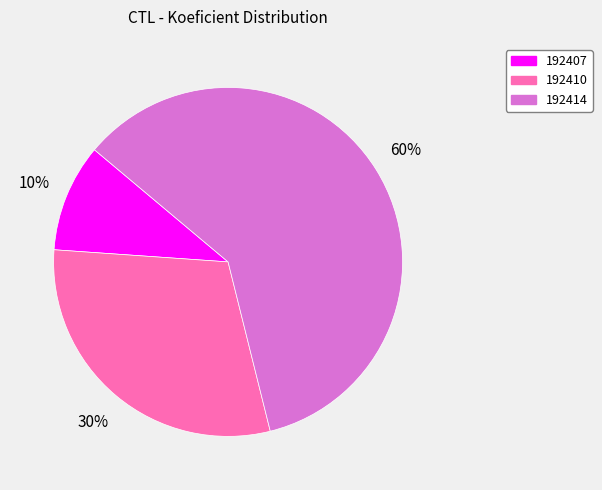

To the nearest percent, what portion does 192414 represent?

60%